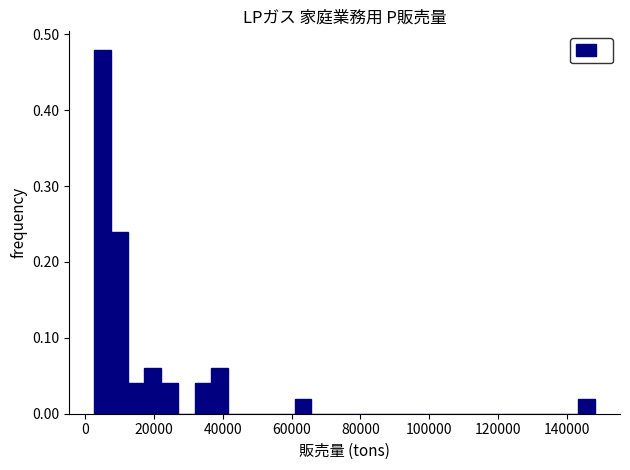

Around what value on the x-axis is the tallest bar? Give the approximate position of its centre, as read against the axis.

6000